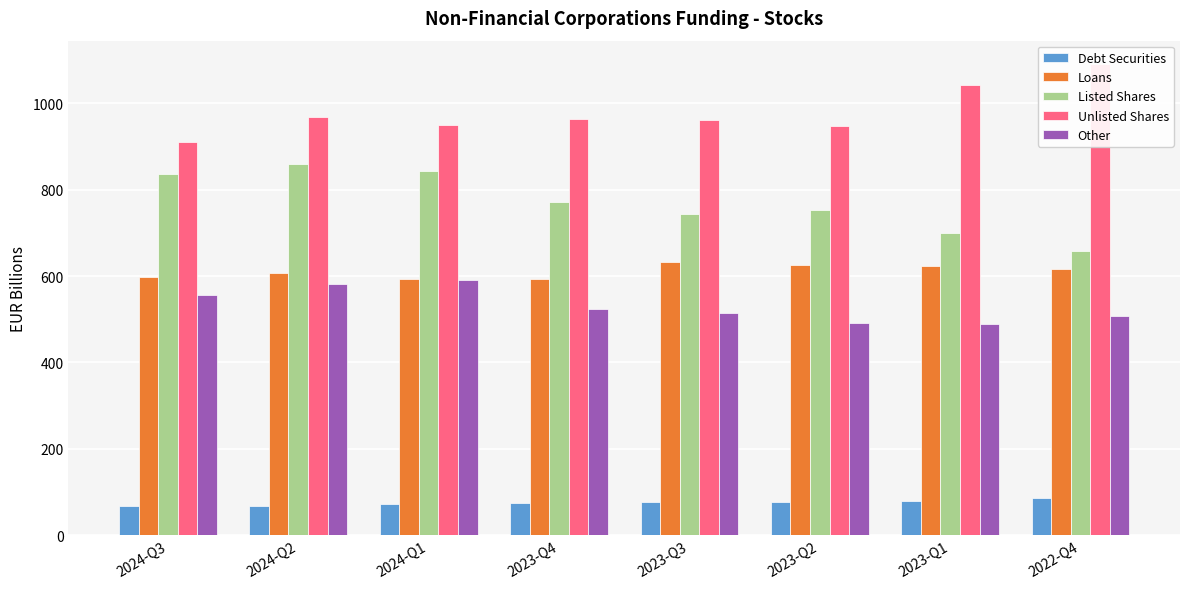

List the series in order of their peak value, lowest first.

Debt Securities, Other, Loans, Listed Shares, Unlisted Shares